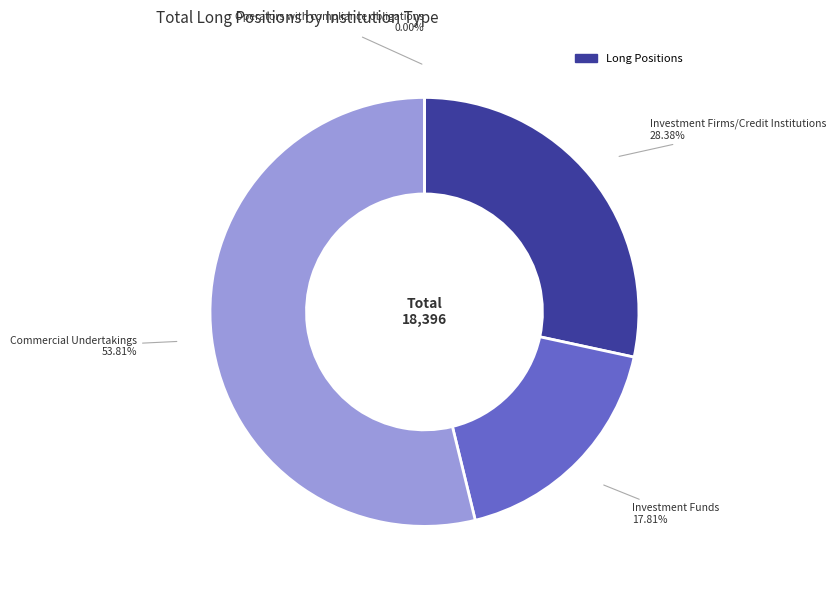

To the nearest percent, what is the combined percentage of Investment Firms/Credit Institutions and Operators with compliance obligations?

28%